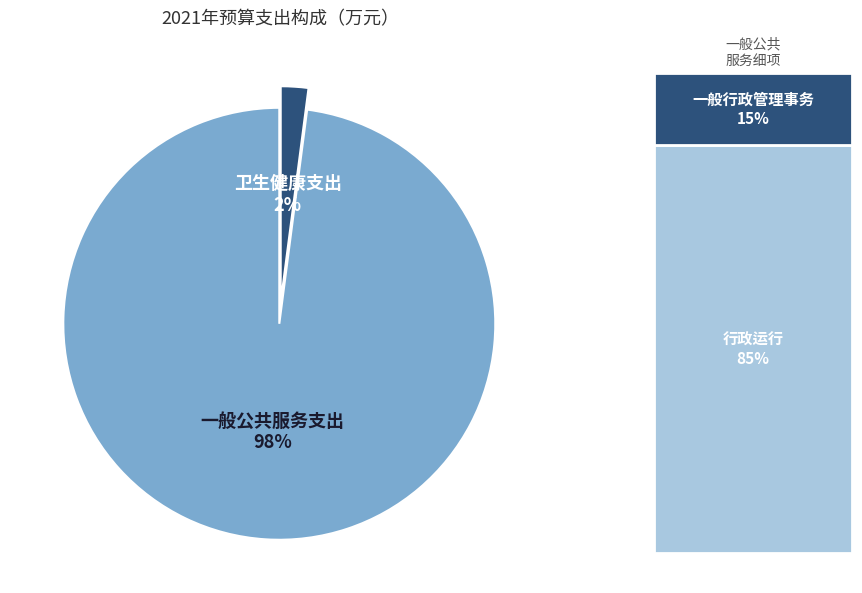

True or false: 一般公共服务支出 accounts for 98% of the total.

True